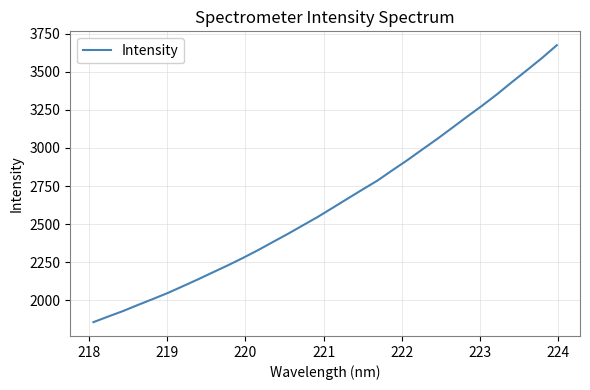

What is the difference between the maximum and minimum values?

1816.4